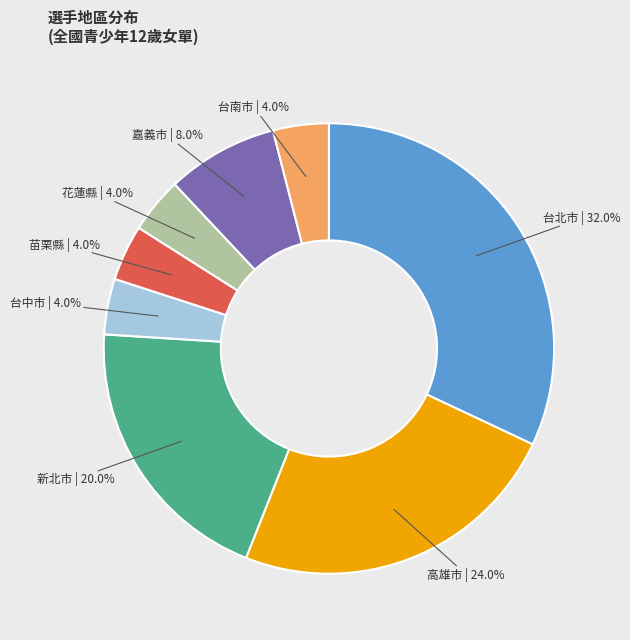

Is there any slice that represents more than half of the pie?

No